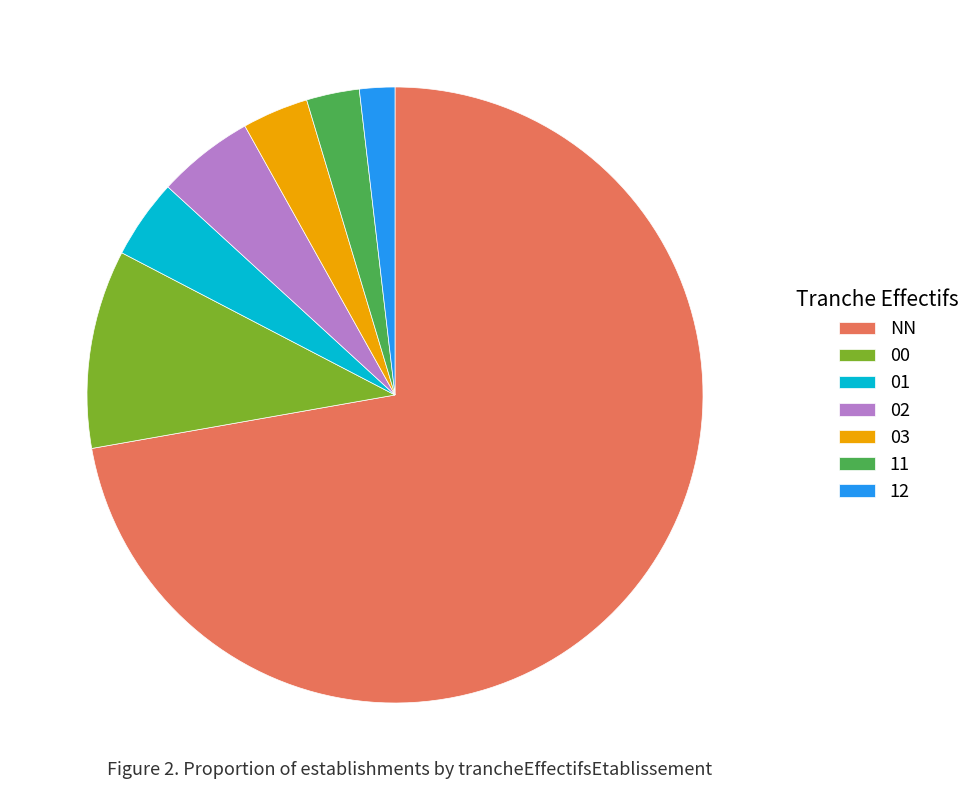

How many segments does this pie chart have?

7